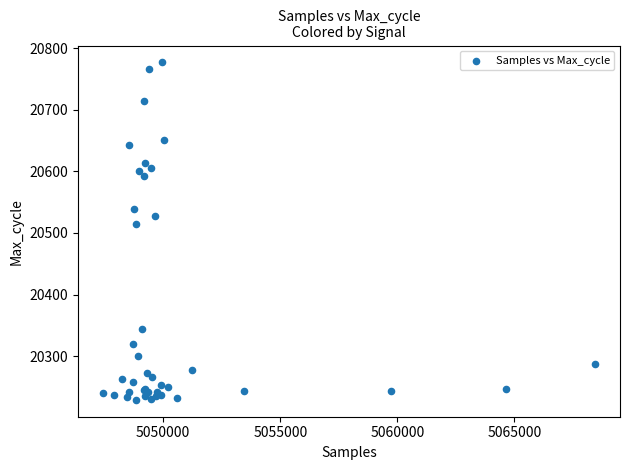

What Y value in the scatter plot is closest to 20503?

20515